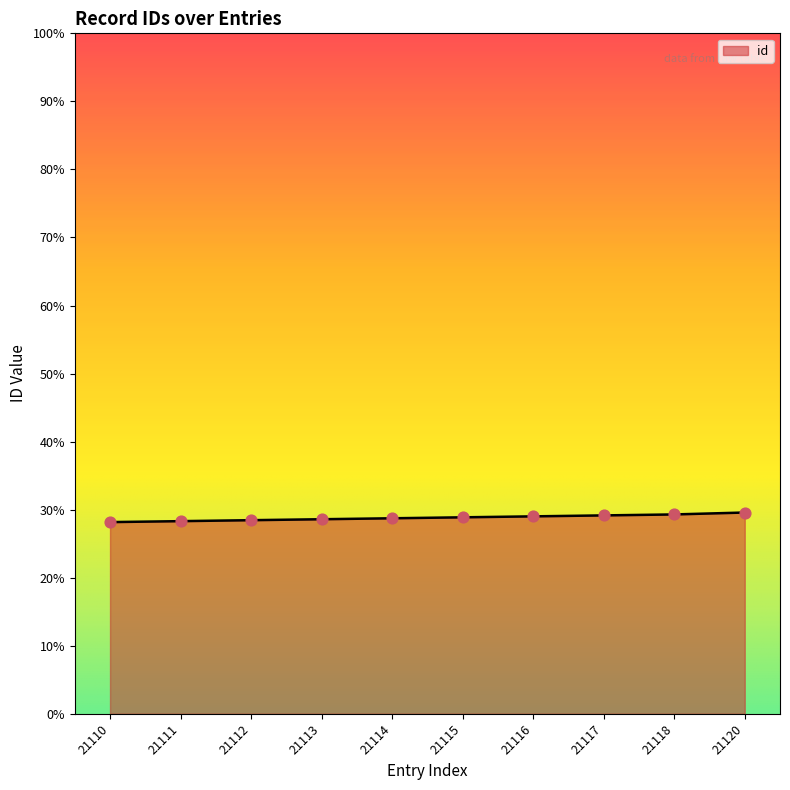

Between 21115 and 21120, which is larger?

21120